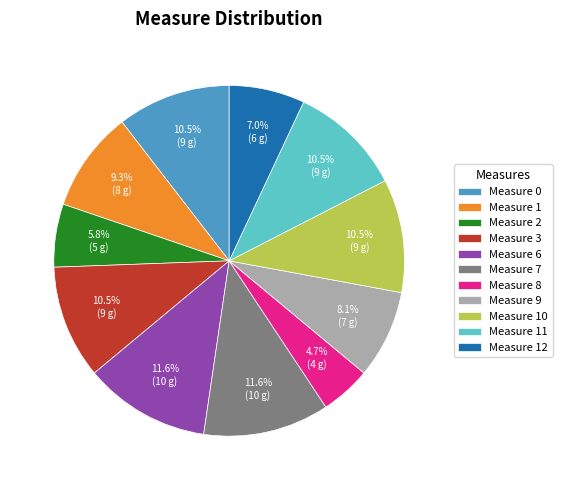

Is there a majority slice in this chart?

No